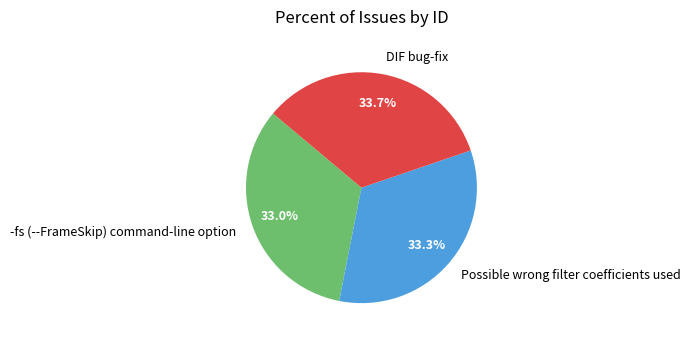

Is there a majority slice in this chart?

No